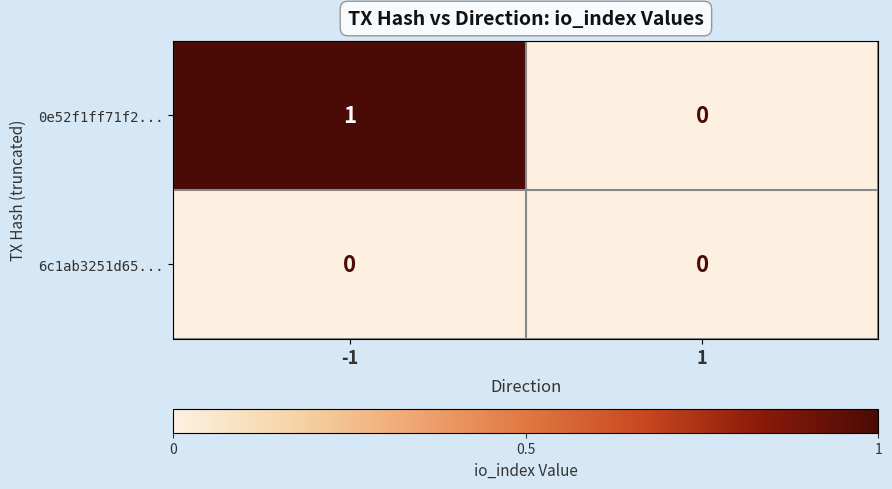

Is it true that 0e52f1ff71f2... equals 0 at 1?

True